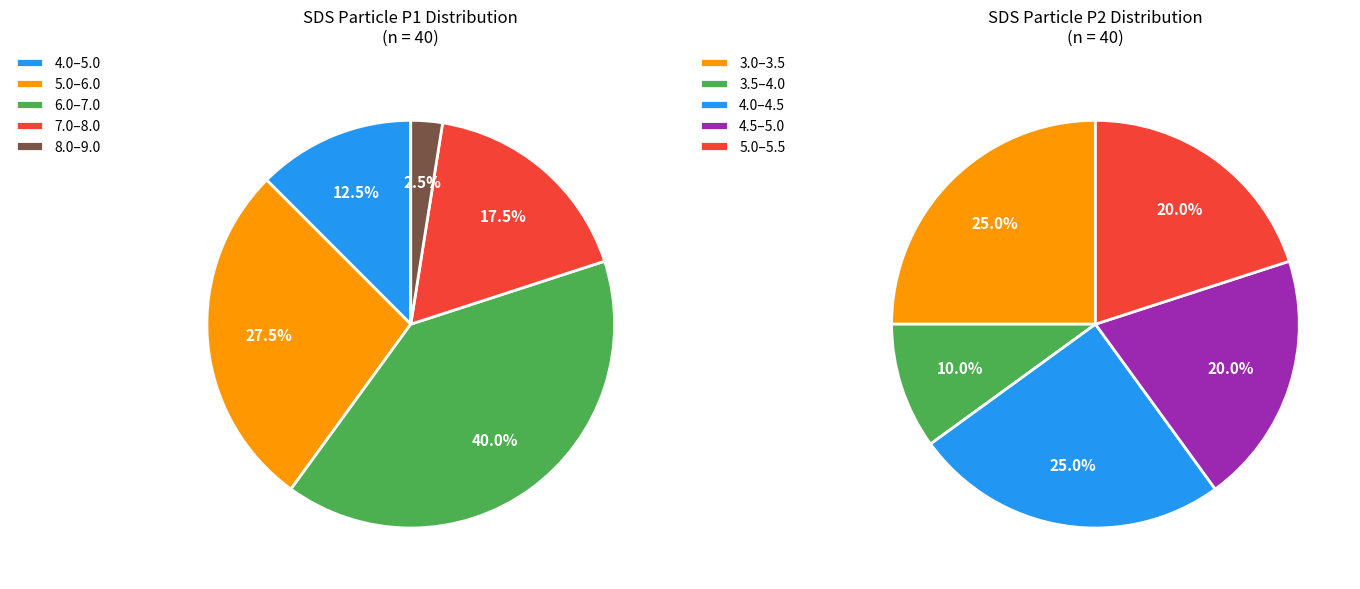

Rank the series by their average value, from lowest to highest.

SDS_P2, SDS_P1